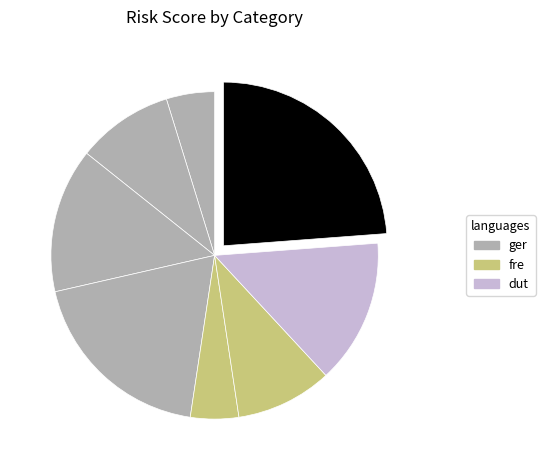

How many slices are in this pie chart?

8